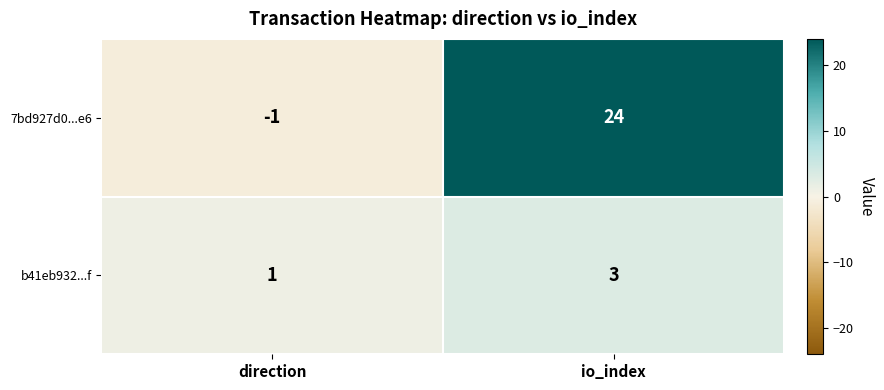

List the series in order of their overall mean, highest first.

7bd927d0...e6, b41eb932...f